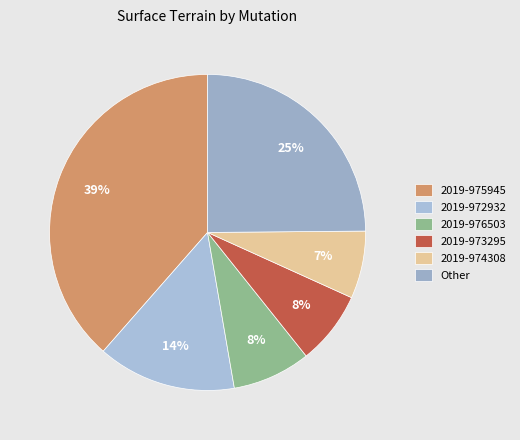

How many segments does this pie chart have?

6